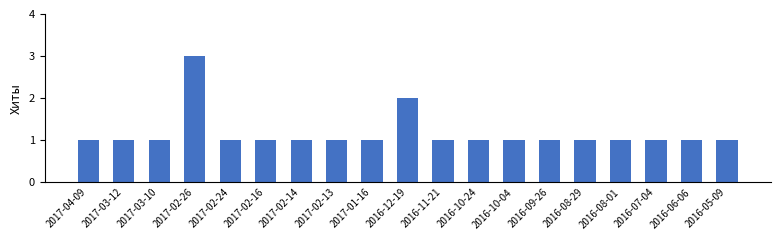

Count the values in the range 1 to 2.

18